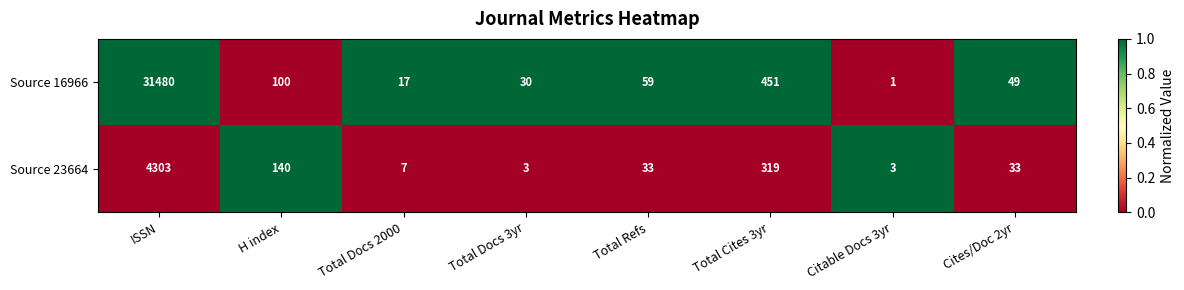

What is the difference between the highest and lowest values at Total Docs 2000?

10